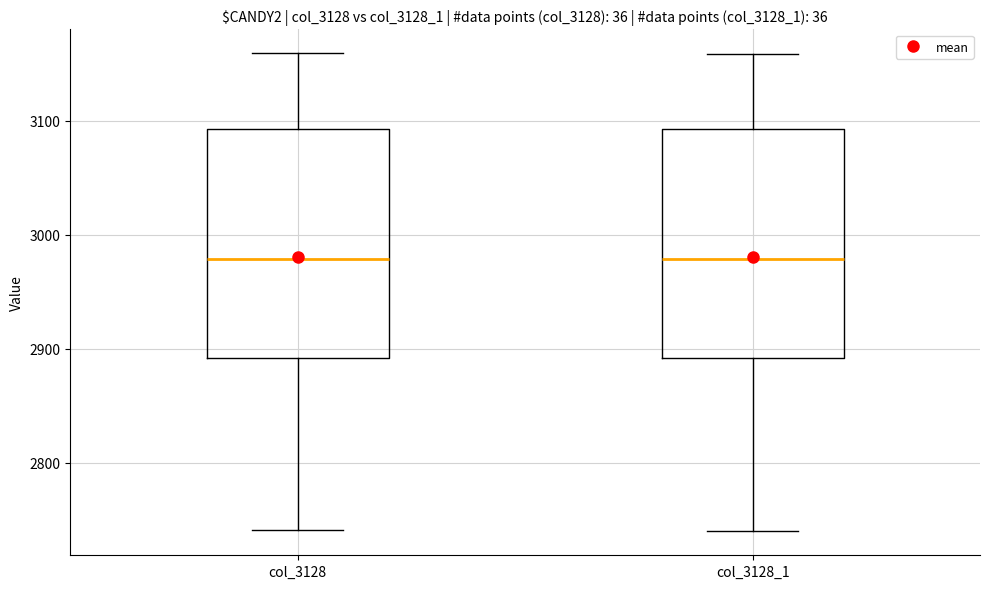

Reading left to right, transcribe this box plot: for each box, give where its median line is, the range the box spans, and where its two whiskers end, as read against the y-axis. The values are not printed on the chart, so give them approximately, as read against the axis.

col_3128: median 2980, box 2890 to 3090, whiskers 2740 to 3160
col_3128_1: median 2980, box 2890 to 3090, whiskers 2740 to 3160